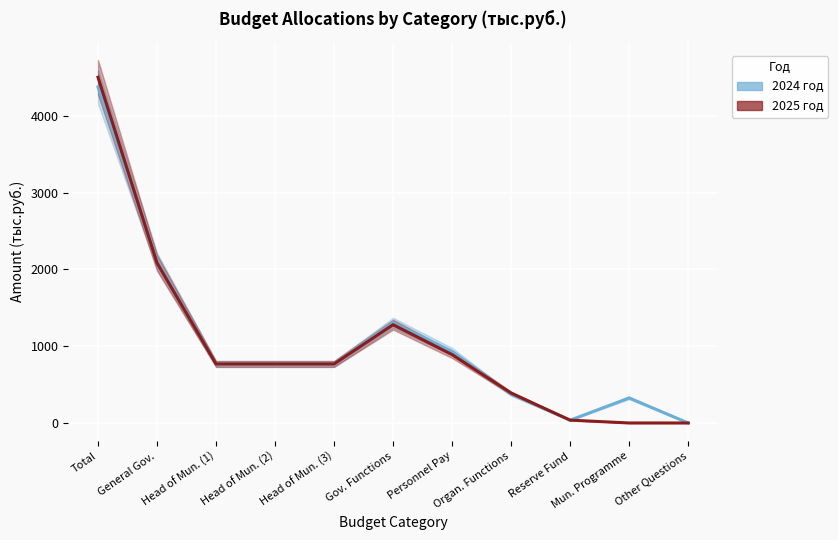

Where does the 2024 год series first go above 768?

Total